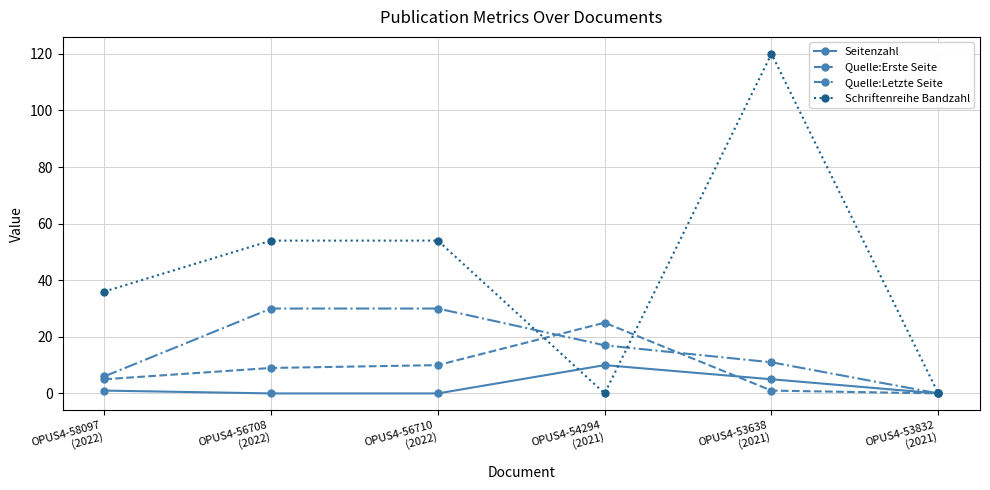

Reading left to right, what are all the values shown in this chart?

Seitenzahl: 1	0	0	10	5	0
Quelle:Erste Seite: 5	9	10	25	1	0
Quelle:Letzte Seite: 6	30	30	17	11	0
Schriftenreihe Bandzahl: 36	54	54	0	120	0